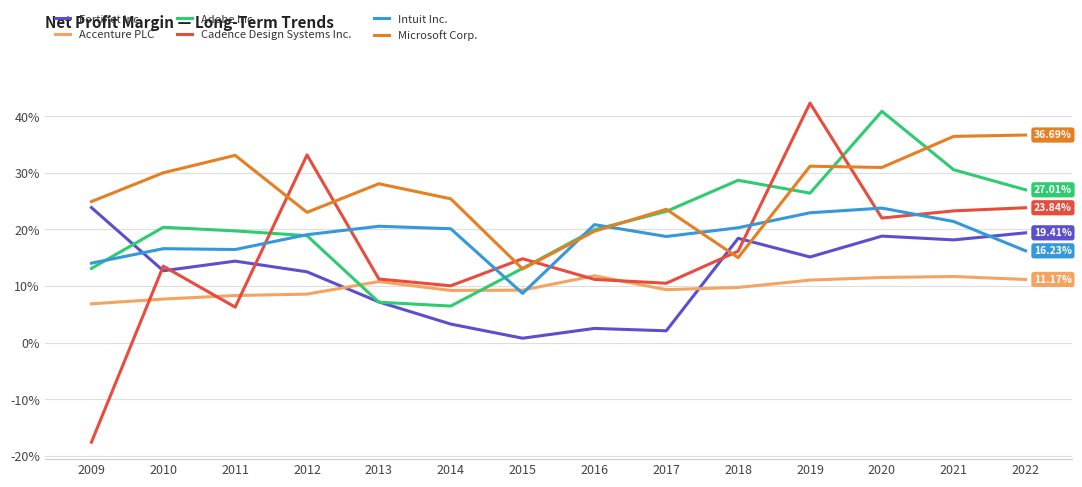

What are all the series names shown in the legend?

Fortinet Inc., Accenture PLC, Adobe Inc., Cadence Design Systems Inc., Intuit Inc., Microsoft Corp.